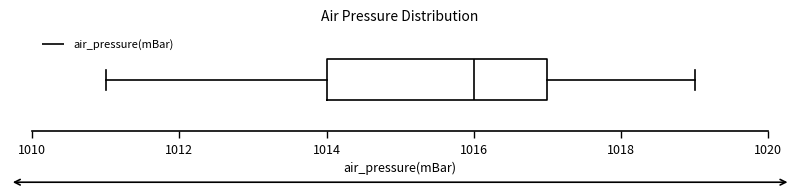

Read this box plot against the x-axis: the position of the median line, the range covered by the box, and the ends of both whiskers. The values are not printed on the chart, so give them approximately, as read against the axis.

median 1016, box 1014 to 1017, whiskers 1011 to 1019